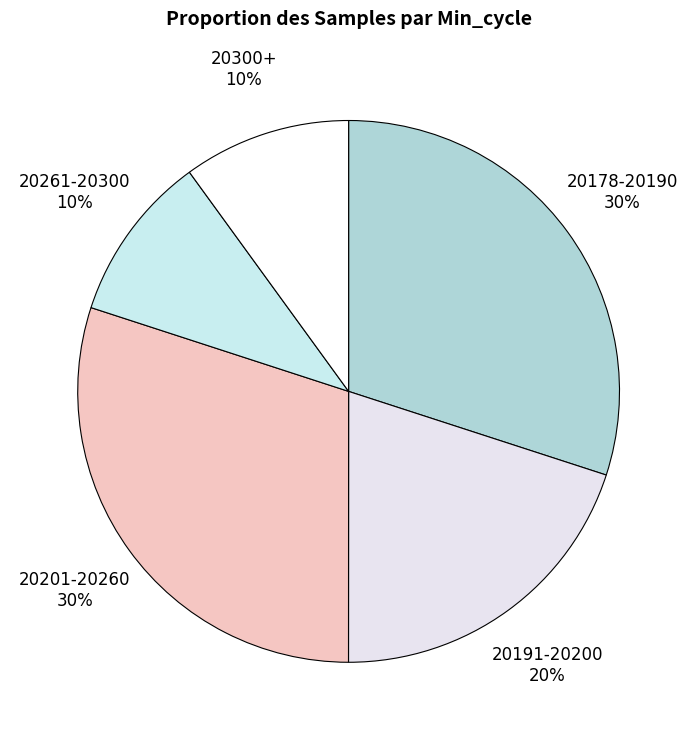

To the nearest percent, what is the average slice percentage?

20%